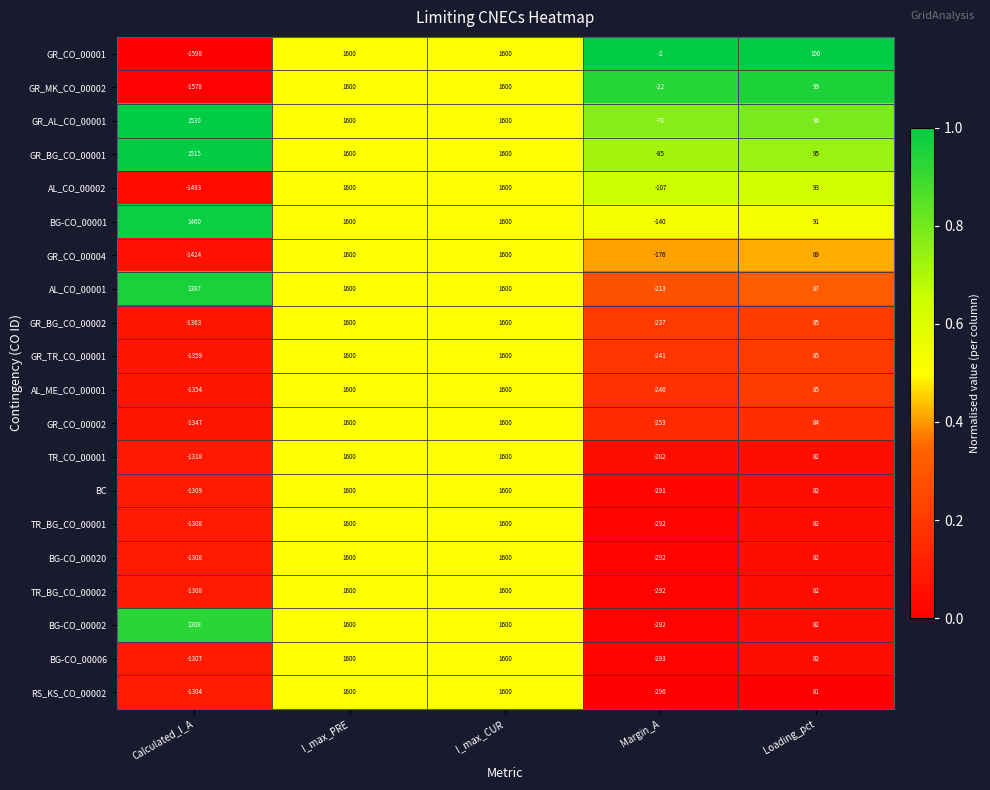

Count the TR_BG_CO_00001 values in the range -292 to 1600.

4